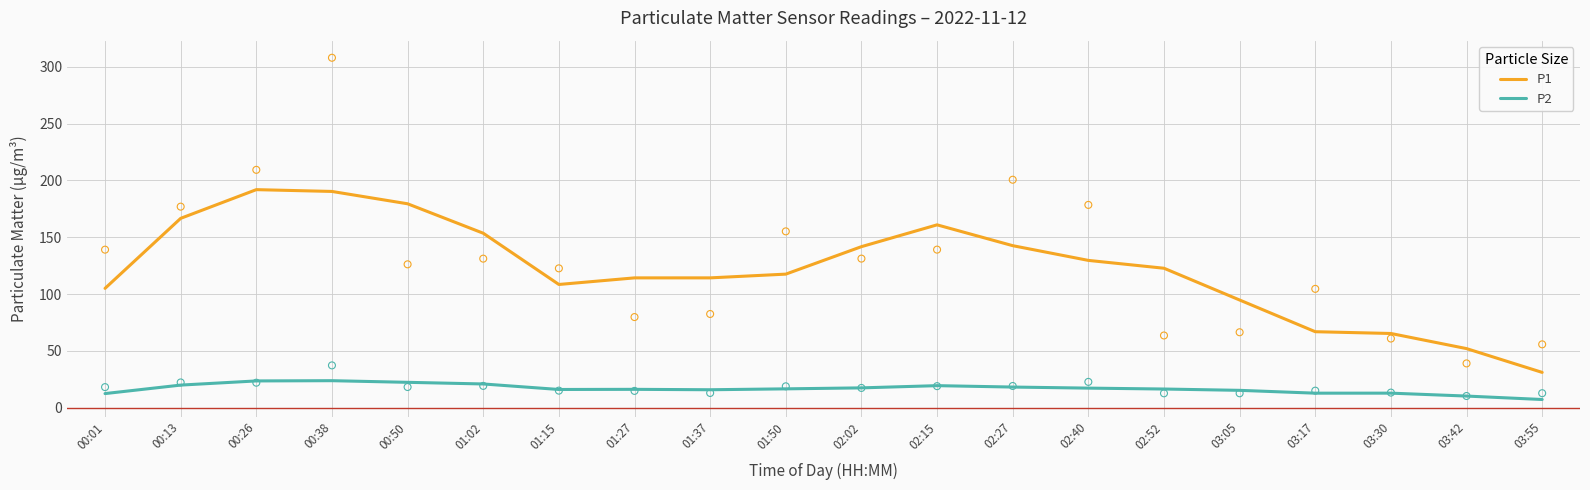

Which series has the largest total across all categories?

P1